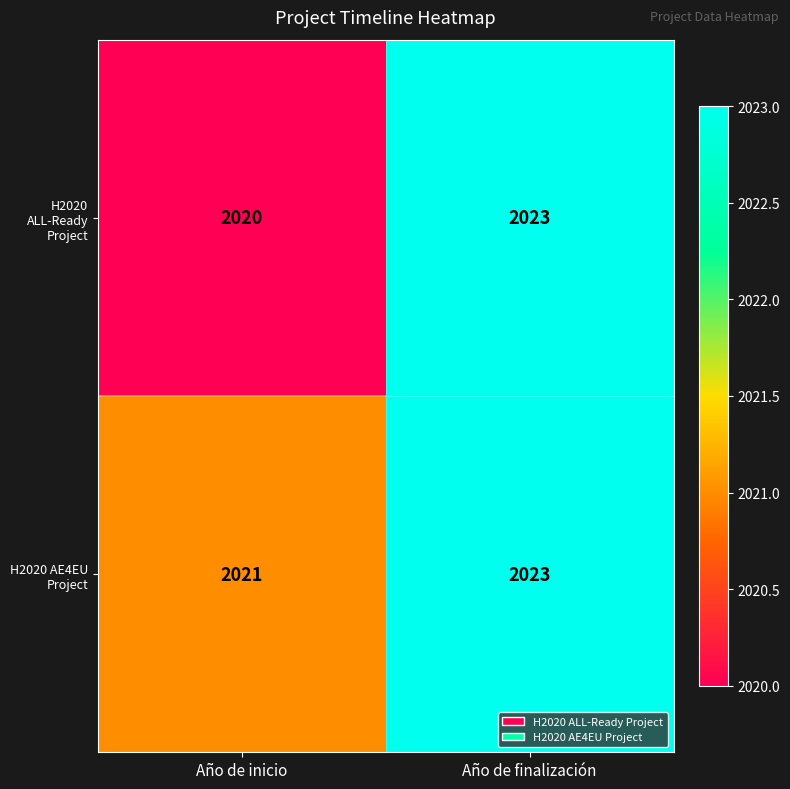

Which series has the largest range (max minus min)?

H2020 ALL-Ready Project